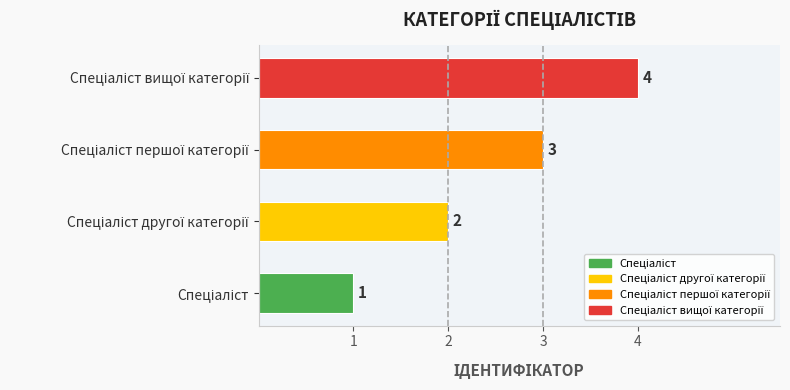

What is the maximum value shown in the chart?

4